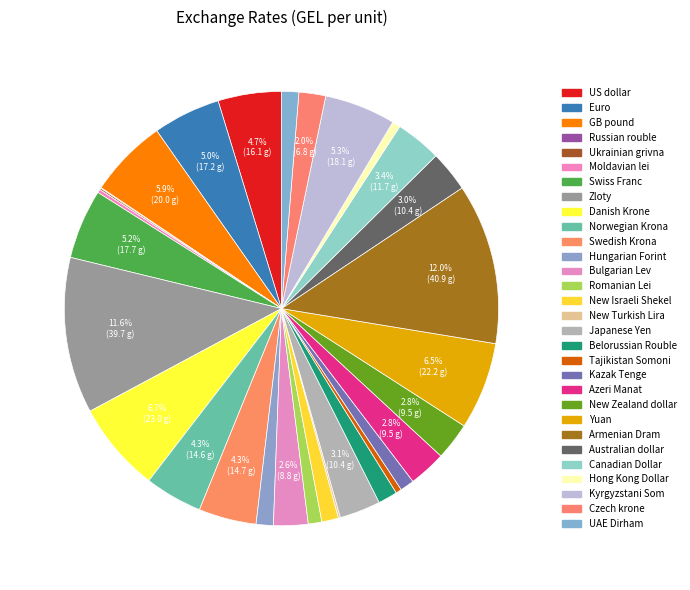

To the nearest percent, what portion does Azeri Manat represent?

3%